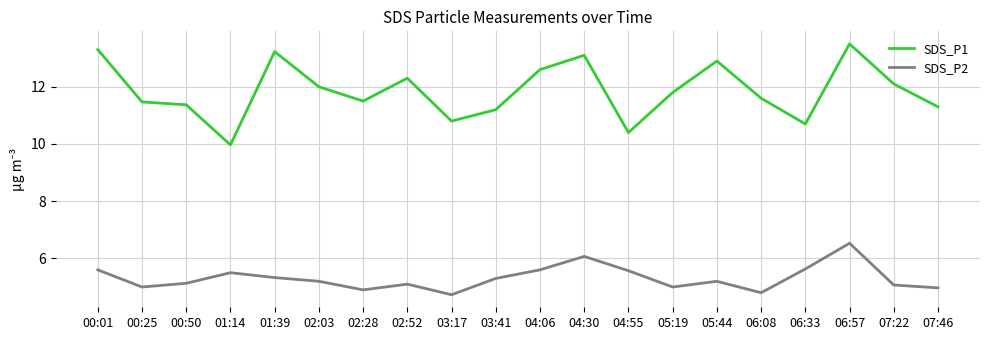

True or false: SDS_P1 has more than 1 points higher than both neighbors.

True